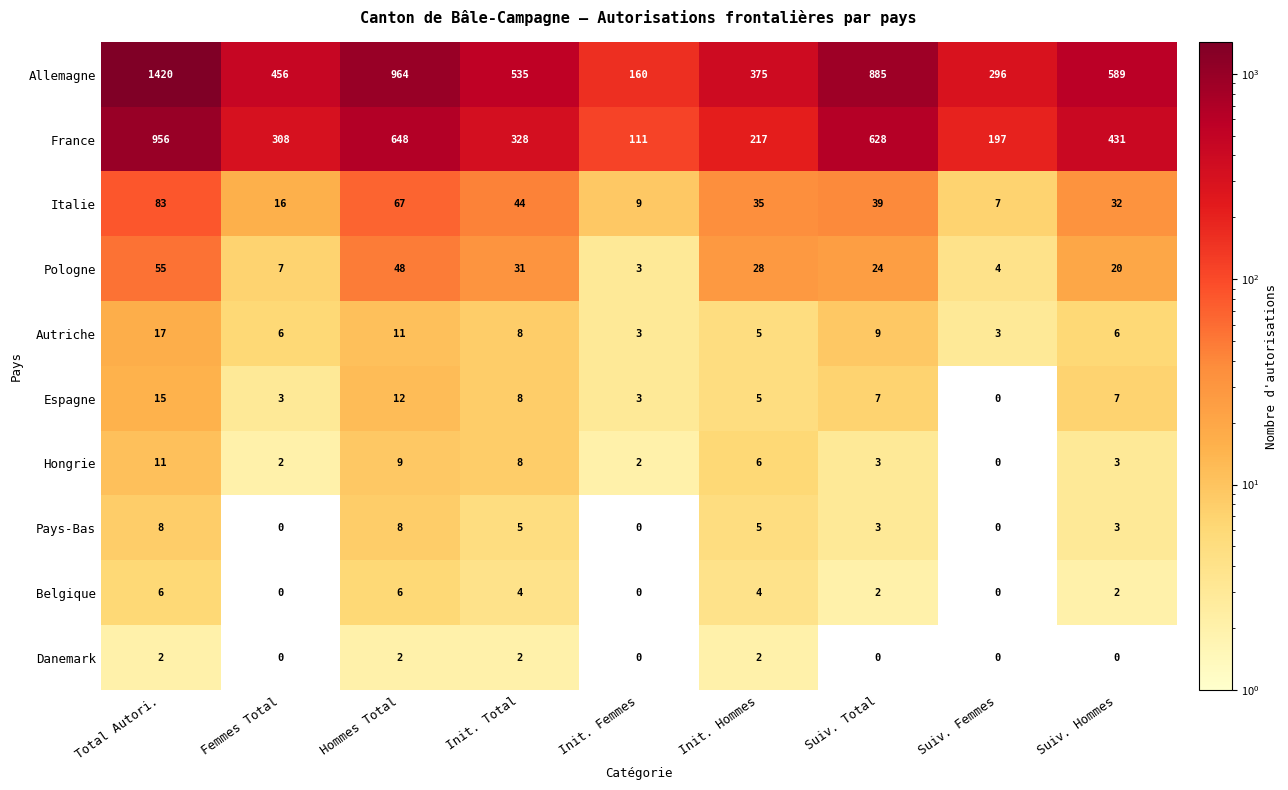

What is the maximum value shown in the chart?

1420